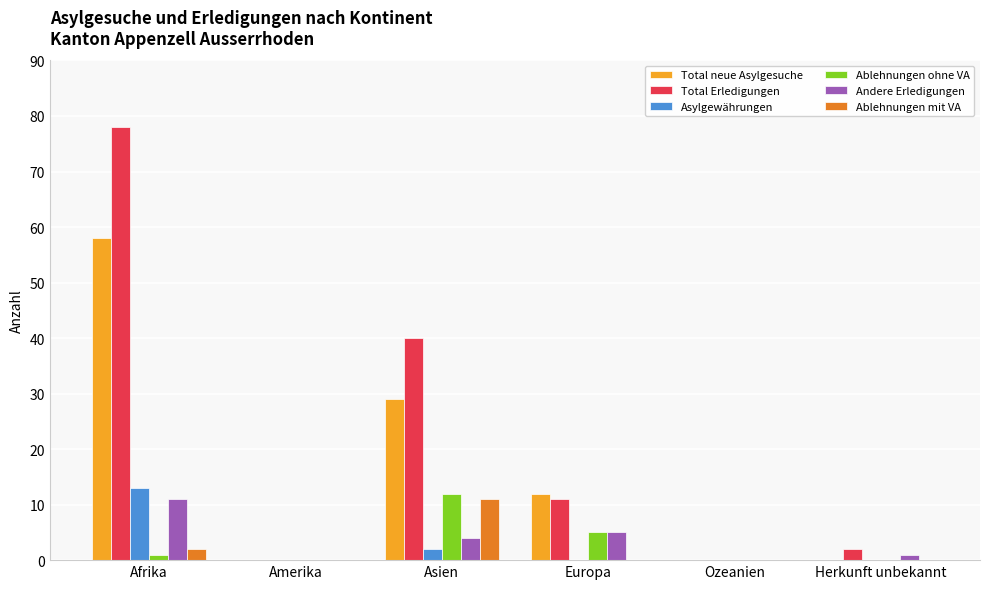

Between Amerika and Asien, which series saw the biggest shift?

Total Erledigungen